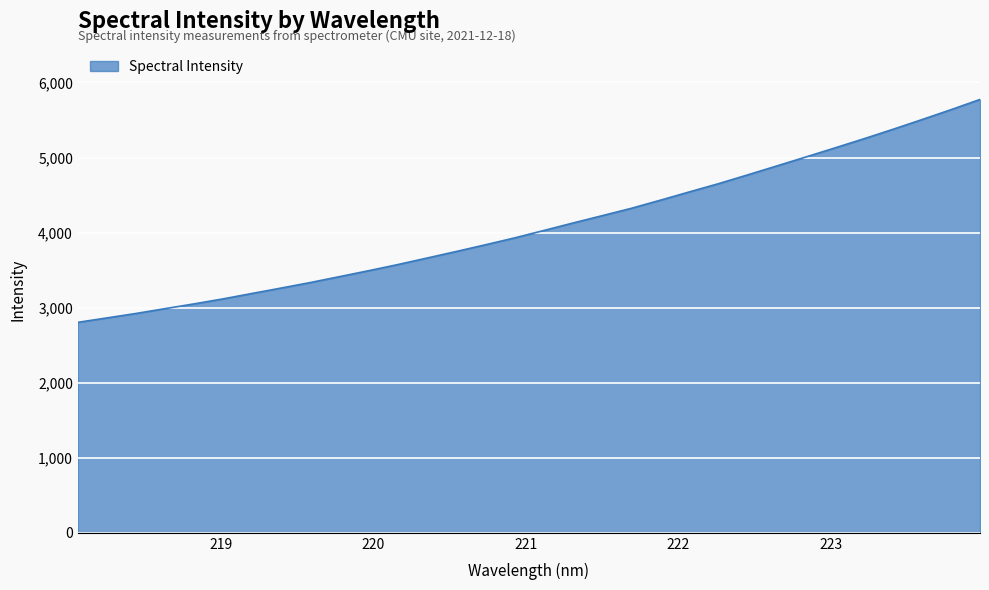

Count the number of data series in this chart.

1